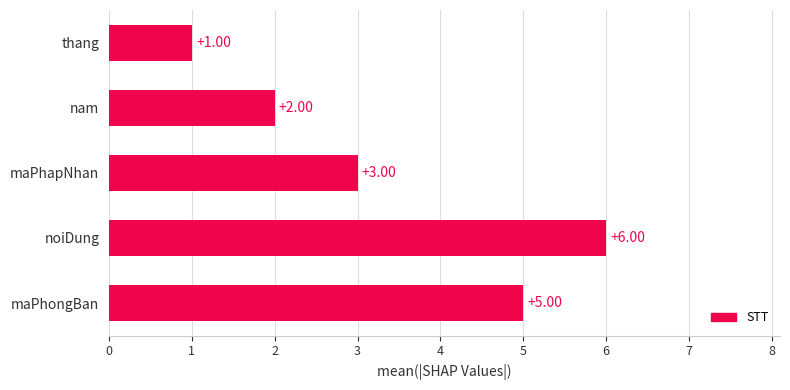

What is the difference between the maximum and minimum values?

5